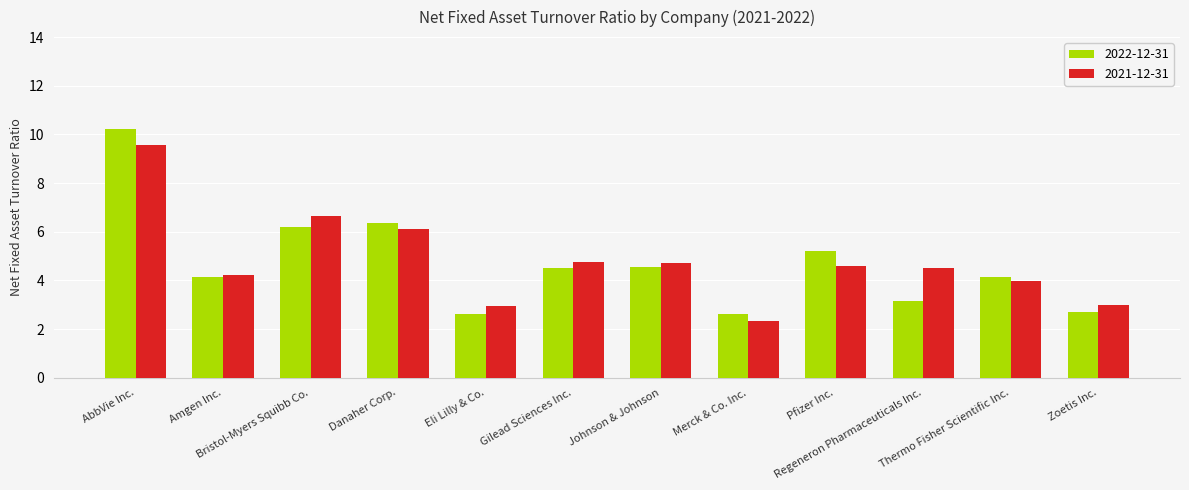

Does the chart contain any negative values?

No